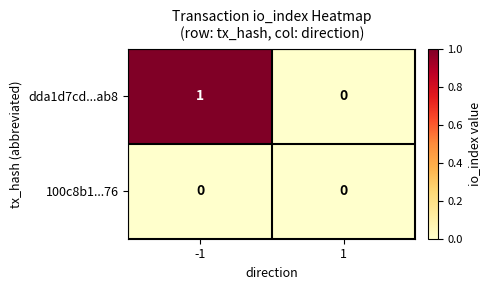

Is it true that dda1d7cd...ab8 equals 1 at -1?

True